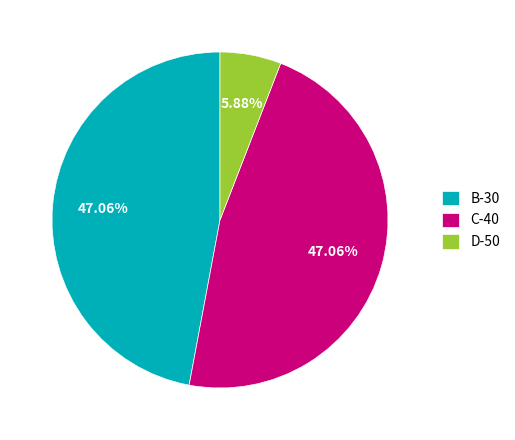

Is the sum of B-30 and D-50 greater than half?

Yes